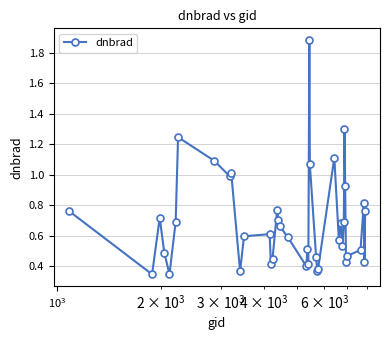

What is the difference between the second highest and second lowest values?

1.0